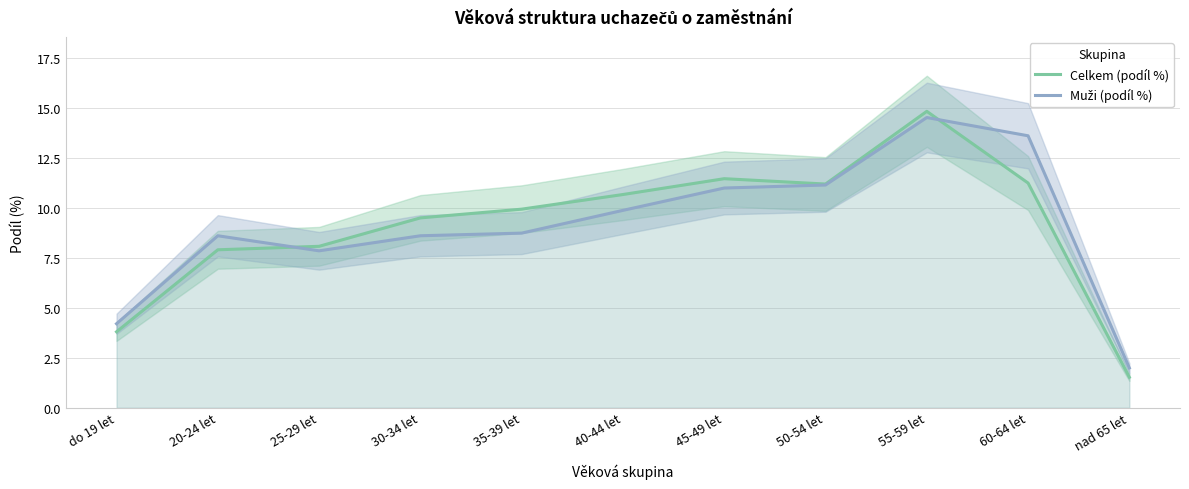

How many lines are shown in the chart?

2